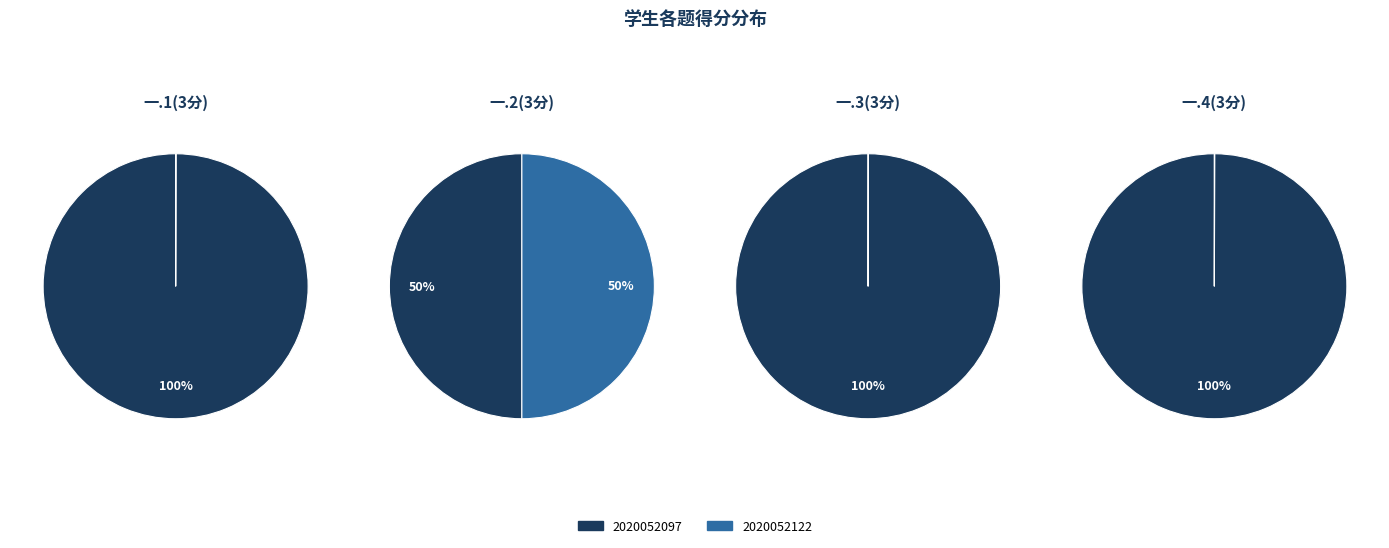

How many slices are in this pie chart?

2